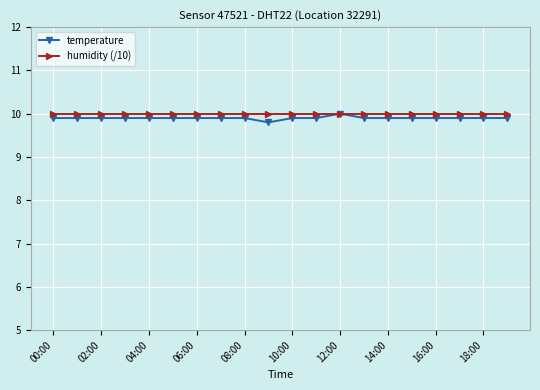

Which series has the largest range (max minus min)?

temperature